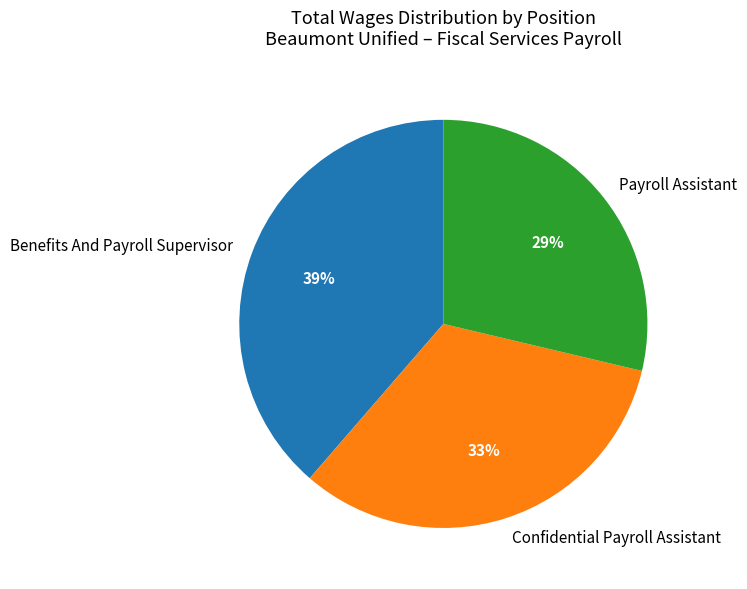

Rank the categories by value from lowest to highest.

Payroll Assistant, Confidential Payroll Assistant, Benefits And Payroll Supervisor